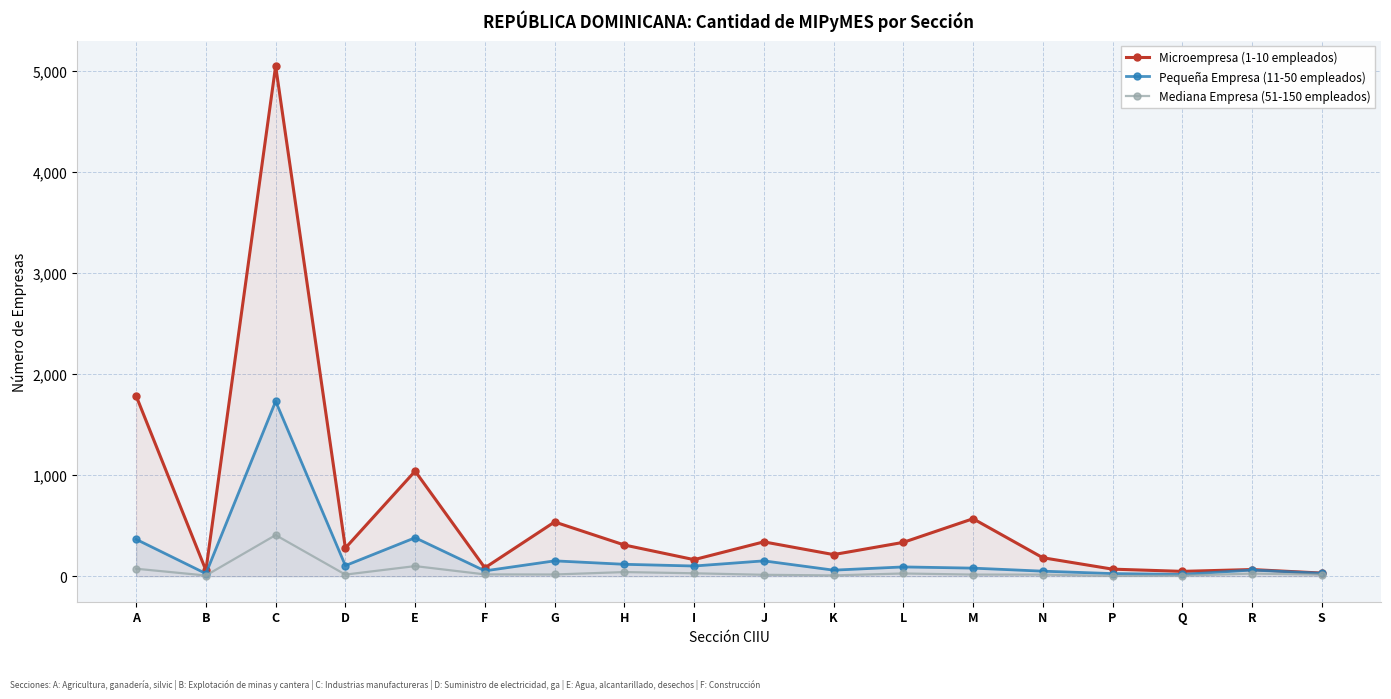

Reading right to left, list all the values displayed in this chart.

Microempresa (1-10 empleados): S=31	R=66	Q=48	P=70	N=183	M=569	L=335	K=214	J=340	I=164	H=309	G=537	F=83	E=1040	D=279	C=5049	B=58	A=1784
Pequeña Empresa (11-50 empleados): S=29	R=61	Q=18	P=26	N=50	M=80	L=92	K=60	J=152	I=101	H=118	G=152	F=53	E=381	D=105	C=1731	B=26	A=365
Mediana Empresa (51-150 empleados): S=15	R=26	Q=6	P=3	N=16	M=16	L=27	K=8	J=14	I=29	H=41	G=17	F=18	E=100	D=16	C=407	B=7	A=74